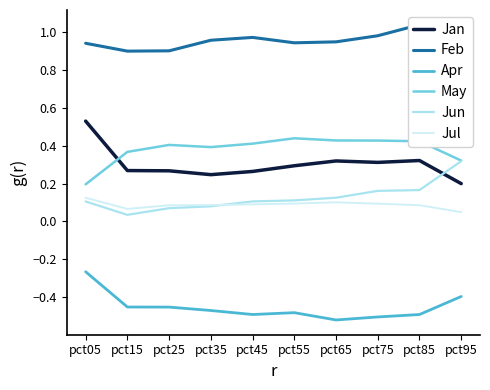

What are all the series names shown in the legend?

Jan, Feb, Apr, May, Jun, Jul